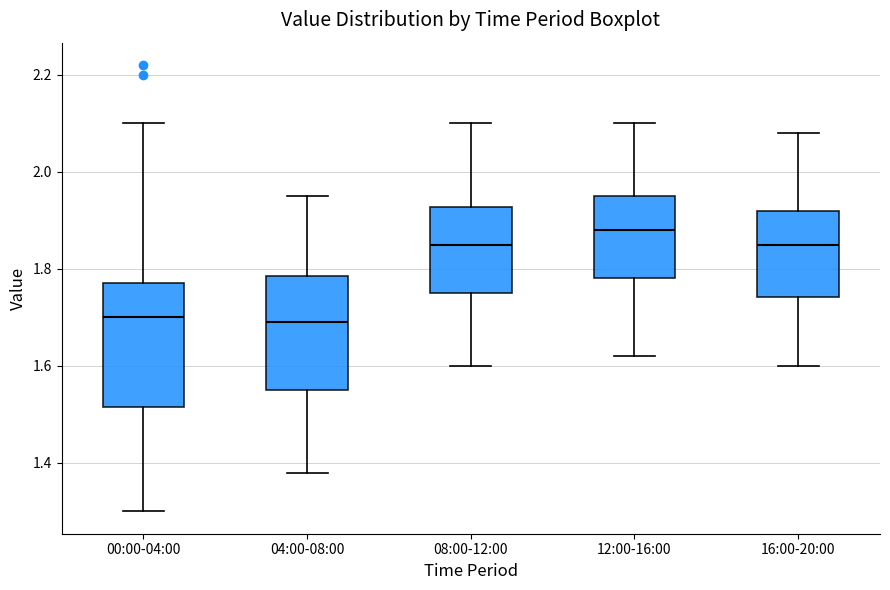

Where does the lower whisker of the box for 12:00-16:00 end on the y-axis? The values are not printed on the chart, so give them approximately, as read against the axis.

1.62